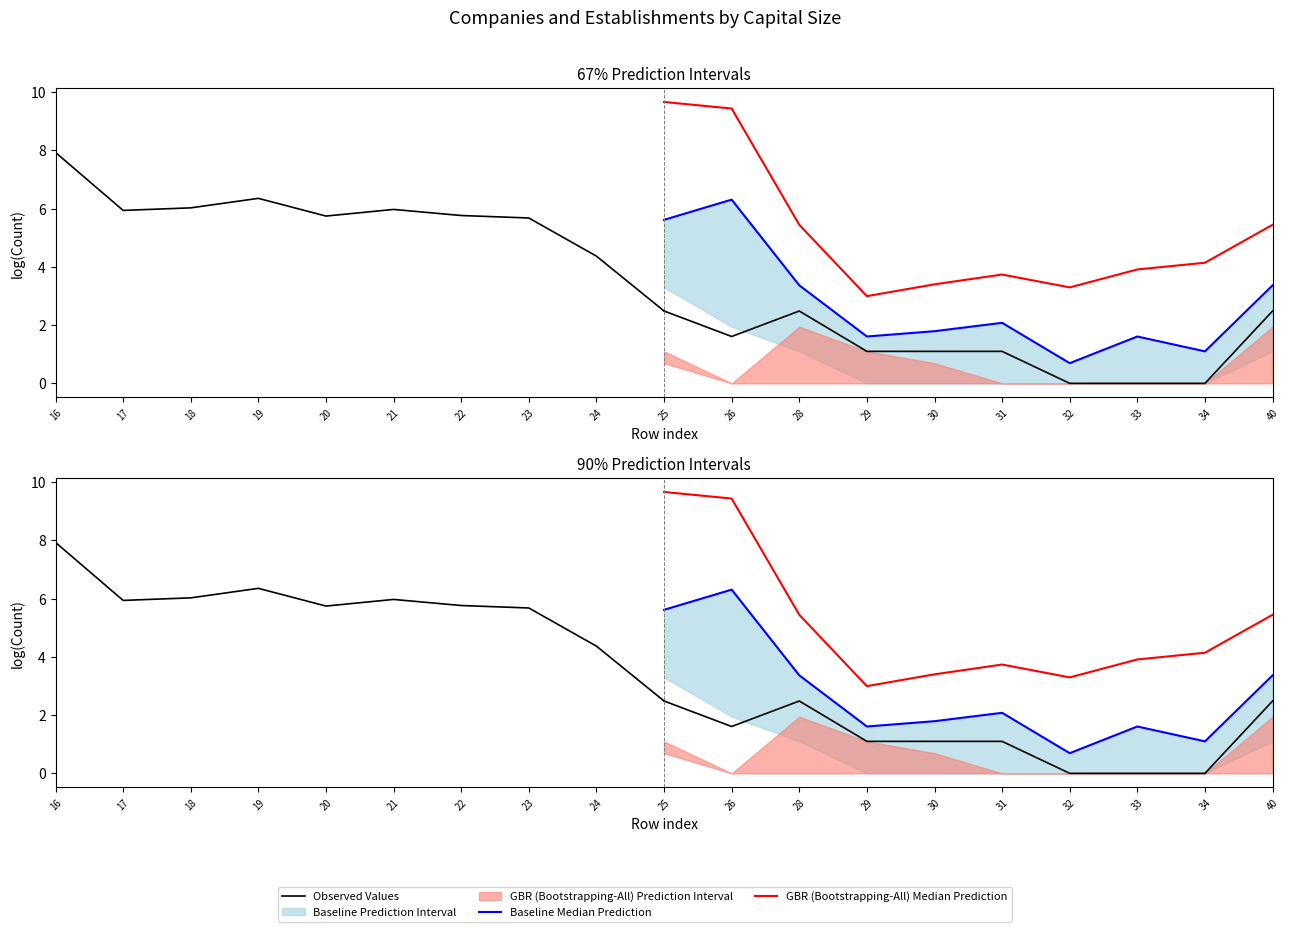

True or false: Baseline Median Prediction has more than 2 interior local peaks.

True